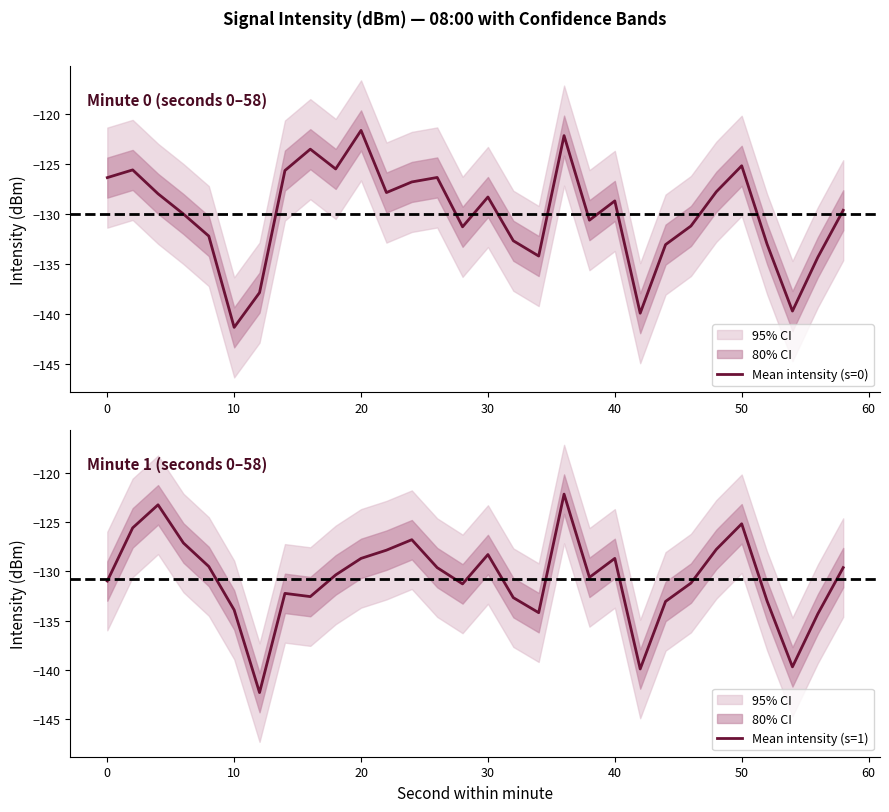

What is the lowest value of the Mean intensity (s=0) series?

-141.3